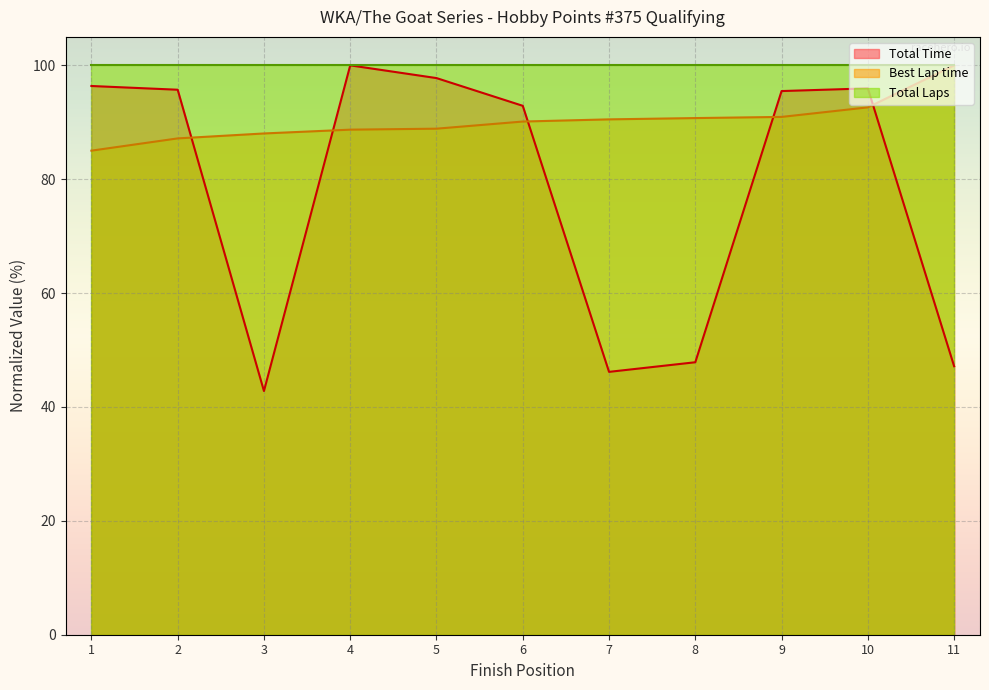

How many intersections are there between Total Time and Best Lap time?

5